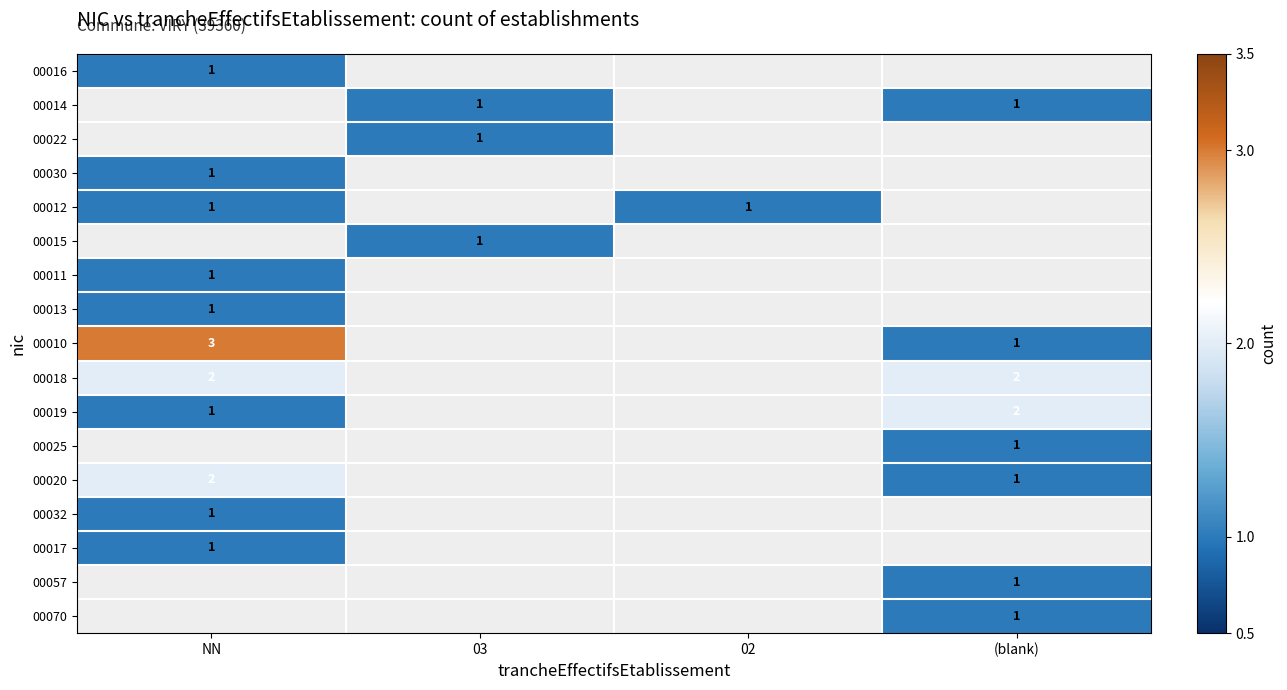

Is it true that 00020 equals 1 at (blank)?

True